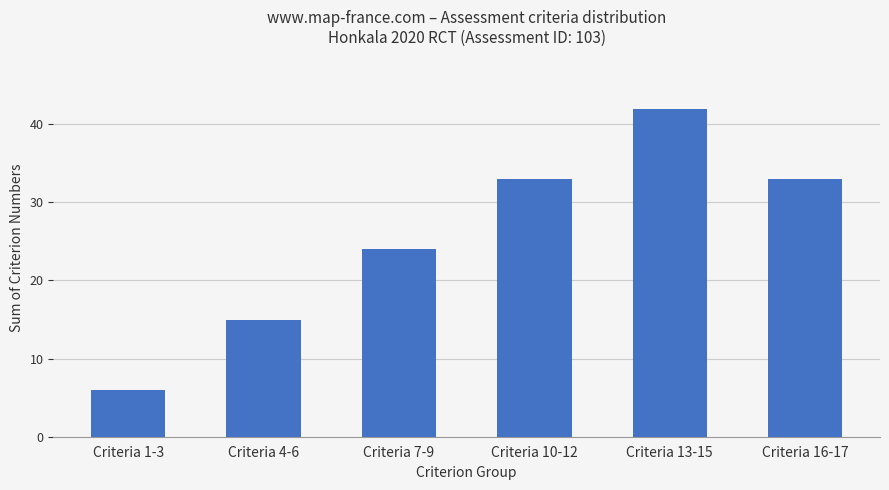

Read the value at Criteria 1-3, to the nearest 5.

5